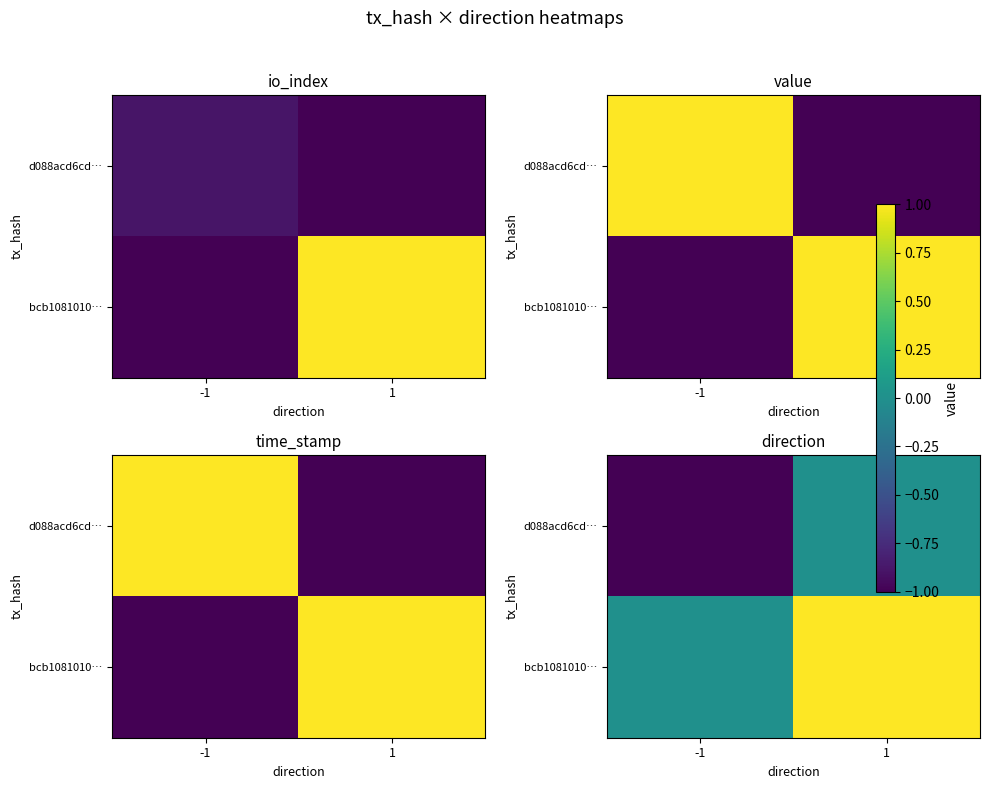

What is the difference between the bcb1081010… values at -1 and 1?

1